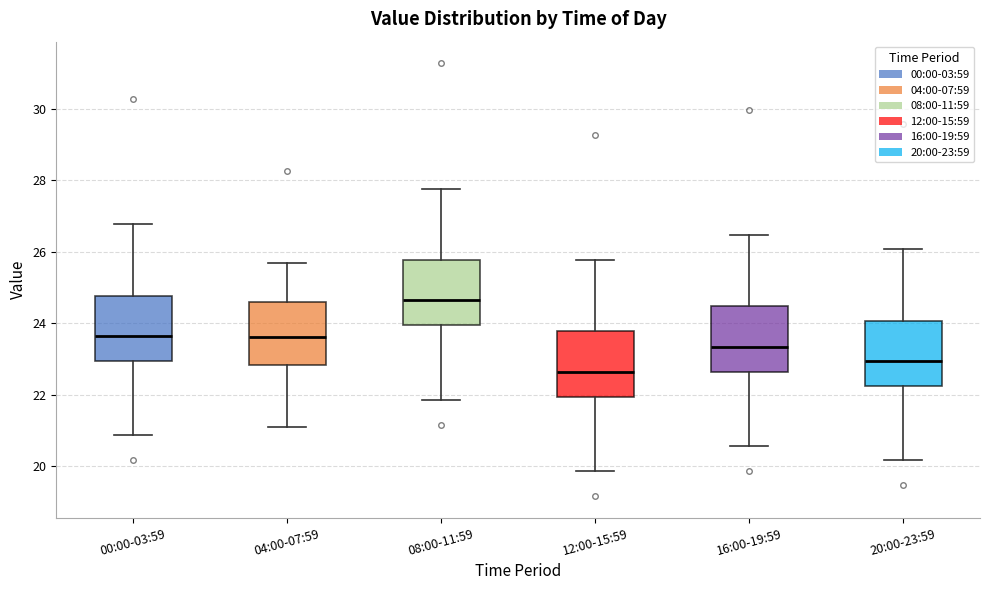

Where is the upper edge of the box for 12:00-15:59 on the y-axis? The values are not printed on the chart, so give them approximately, as read against the axis.

23.8